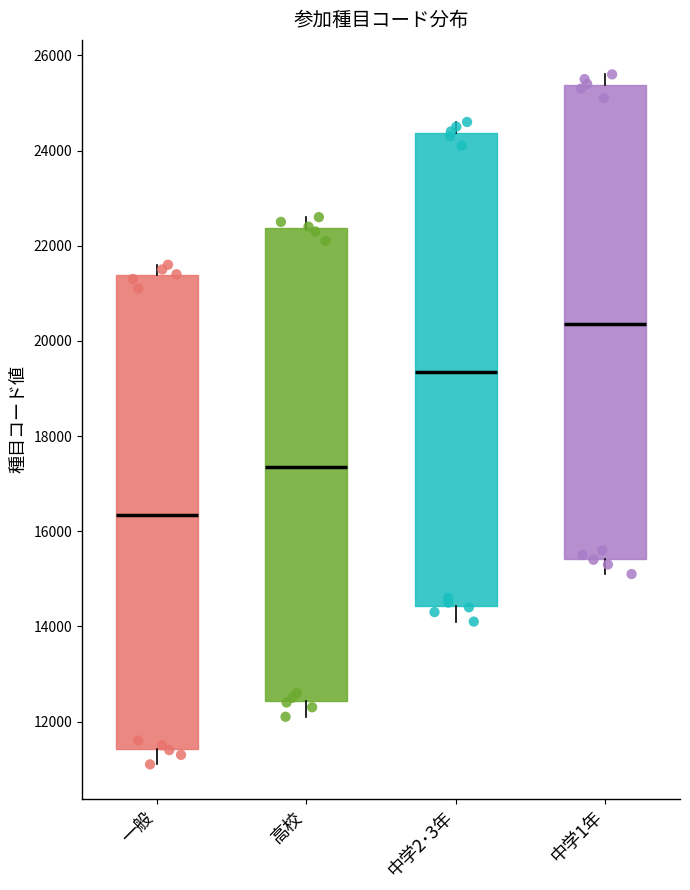

Where does the median line of the box for 一般 sit on the y-axis? The values are not printed on the chart, so give them approximately, as read against the axis.

16400